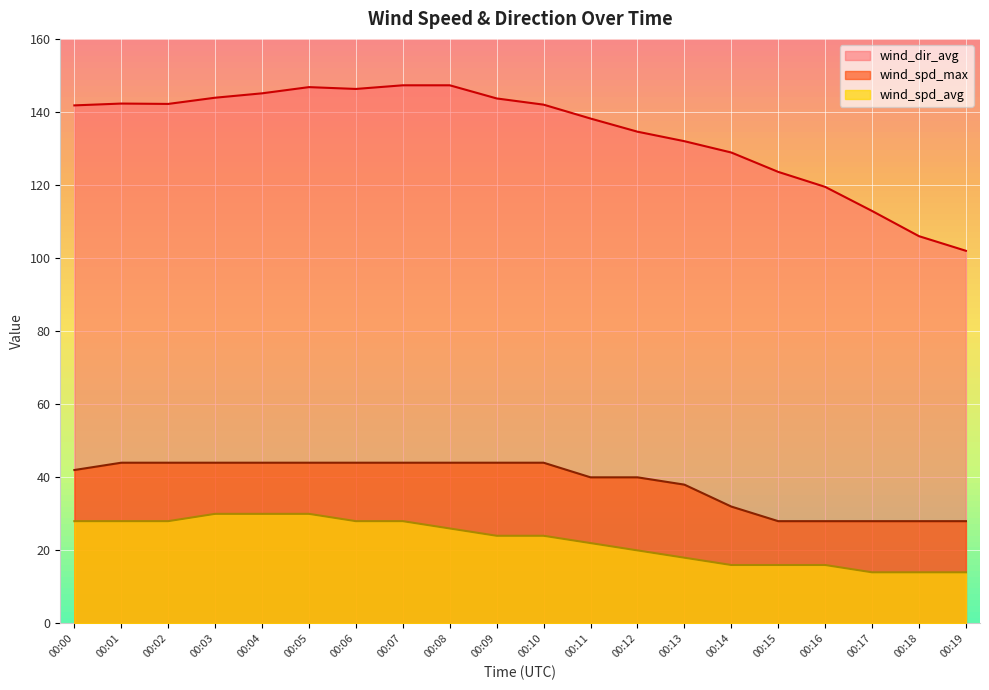

True or false: wind_spd_avg has a value of 17.4 at 00:05.

False